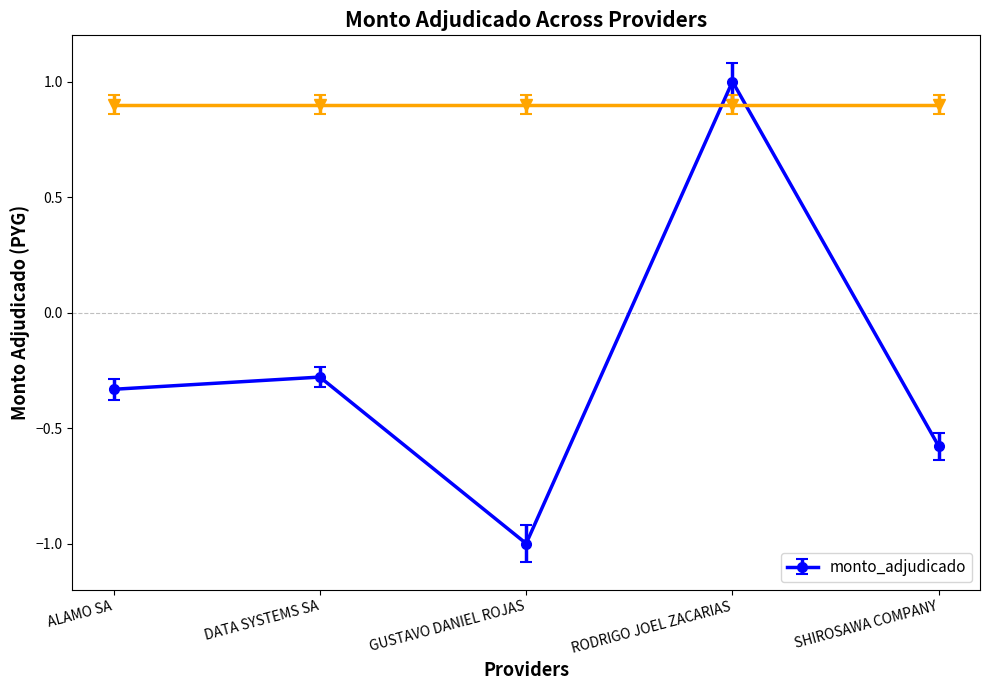

How many positive values are there?

1